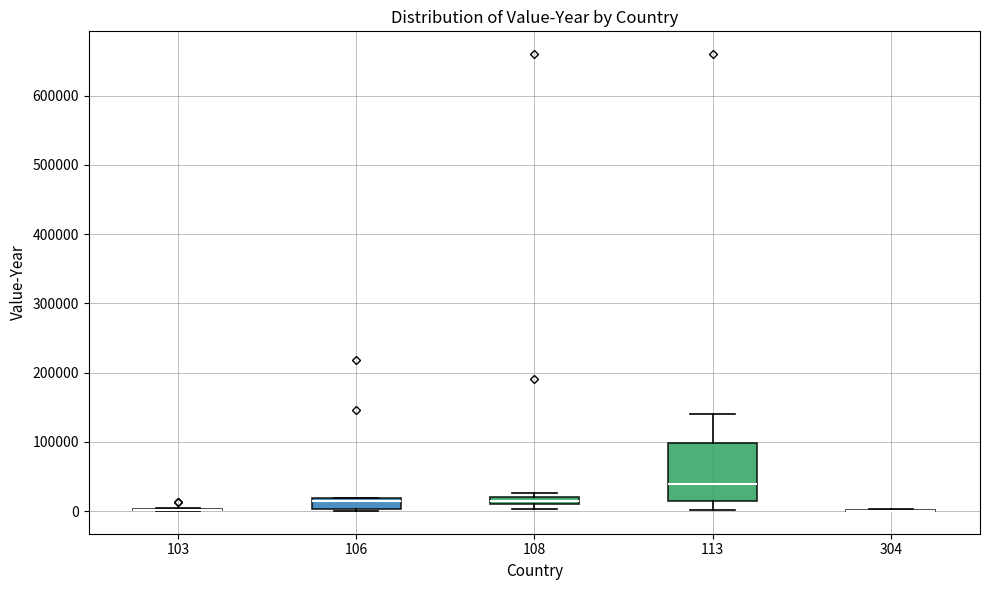

Comparing the boxes themselves (not the whiskers), which one is the tallest?

113